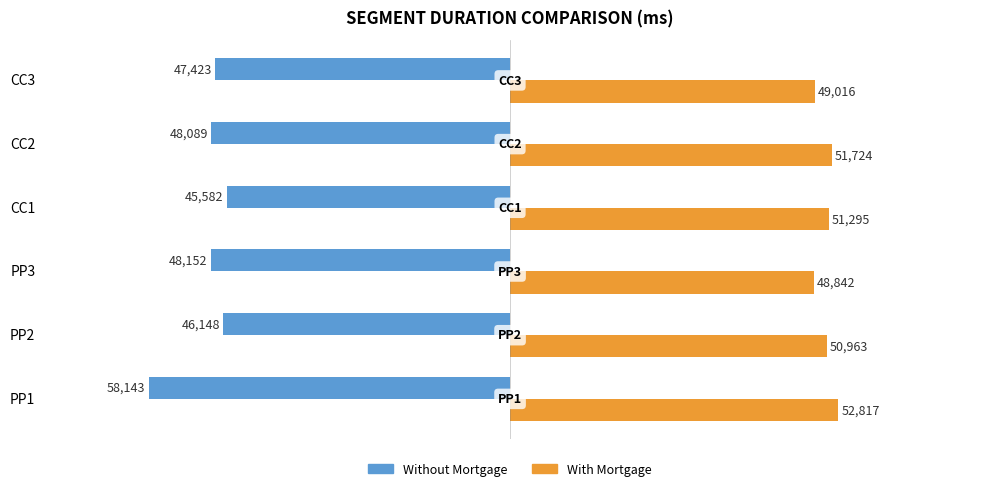

What is the sum of all Without Mortgage values?

-293537